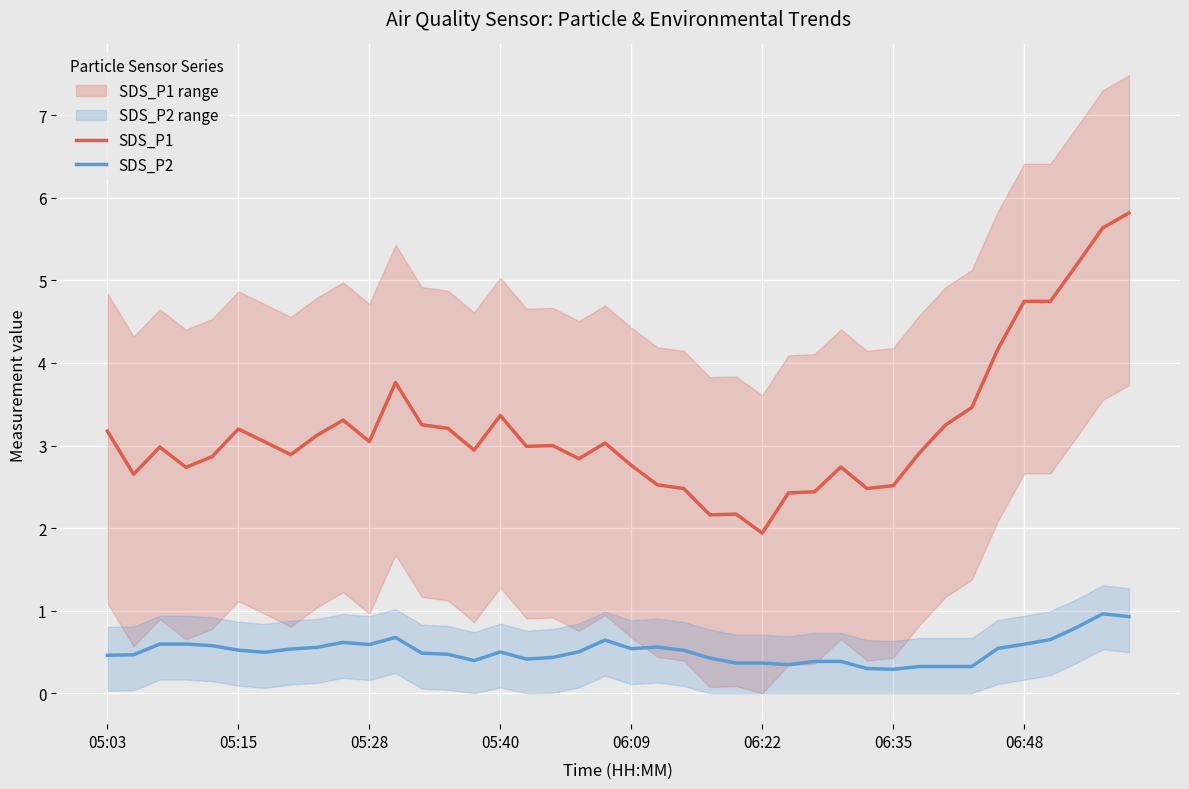

What is the lowest value of the SDS_P2 series?

0.3